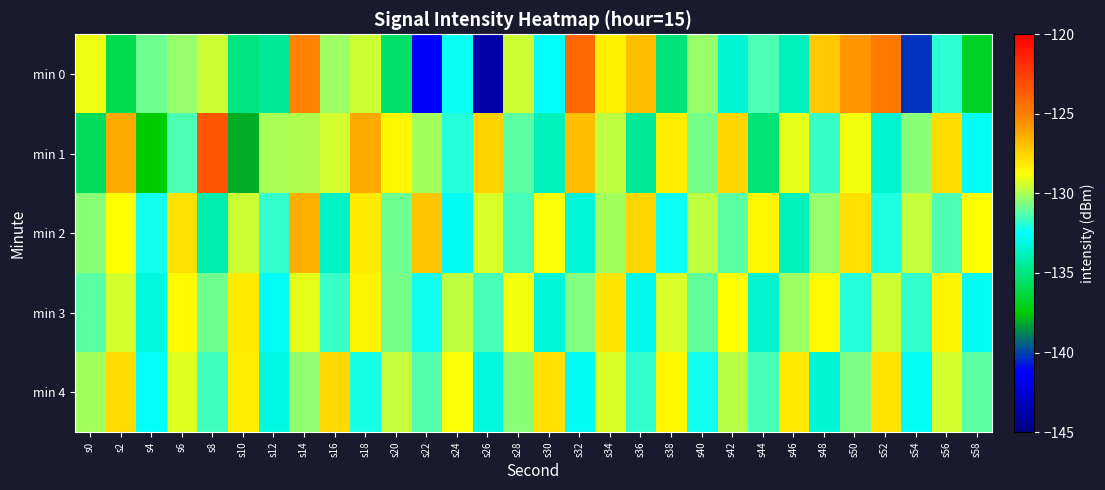

What is the smallest value displayed?

-143.8